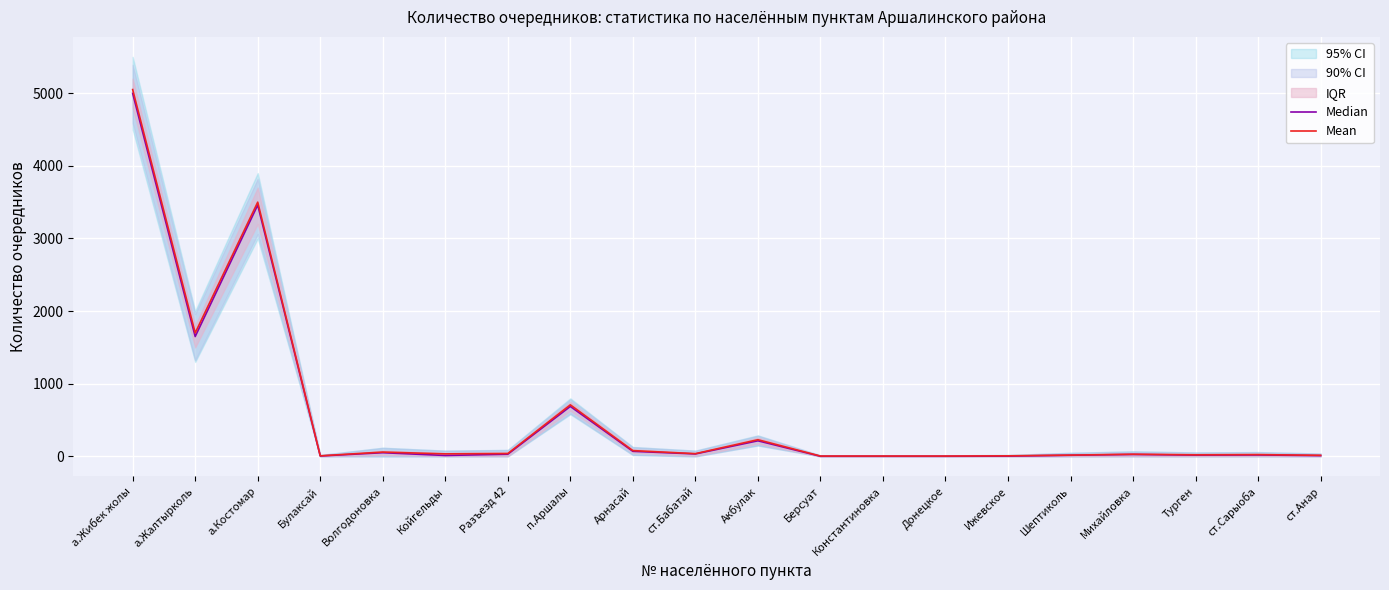

How many data points does each series have?

20